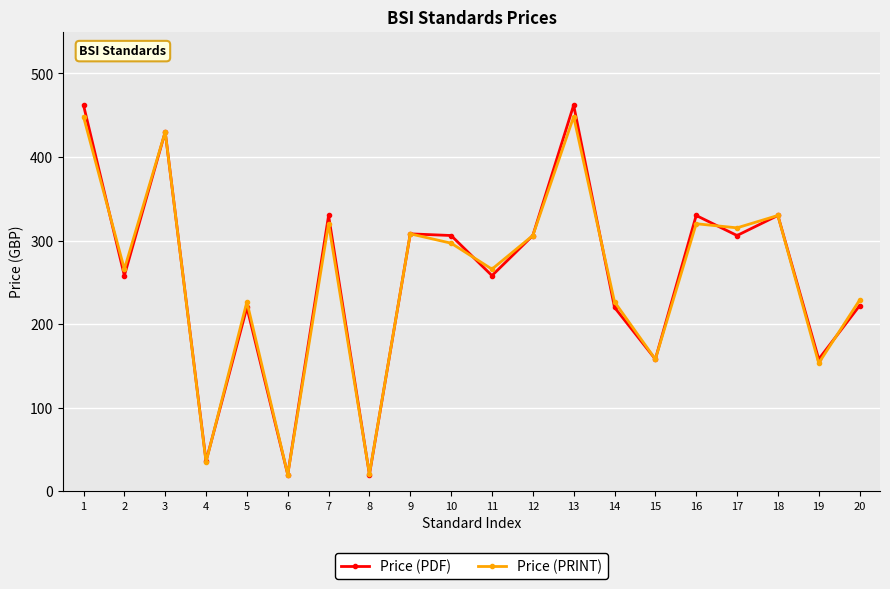

How many values in the Price (PDF) series exceed 306?

7